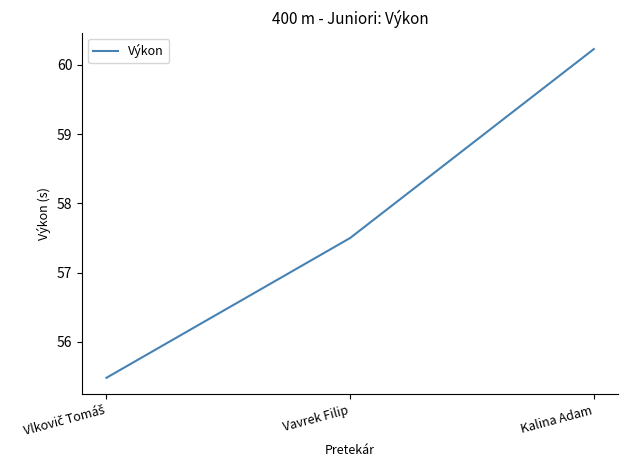

What value does the data have at Vavrek Filip?

57.5